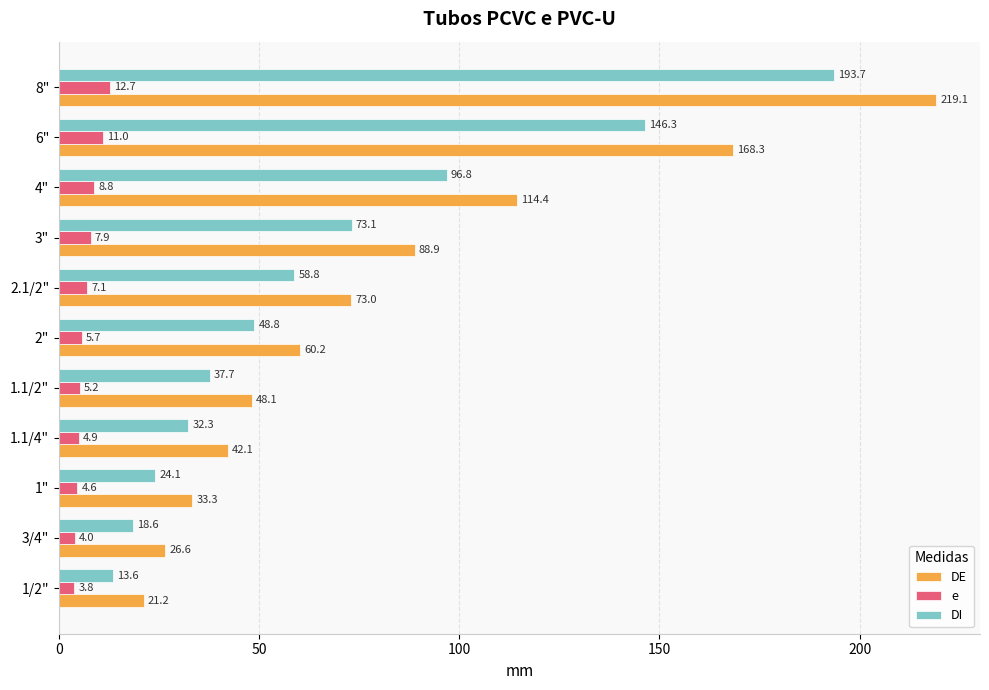

What are all the series names shown in the legend?

DE, e, DI